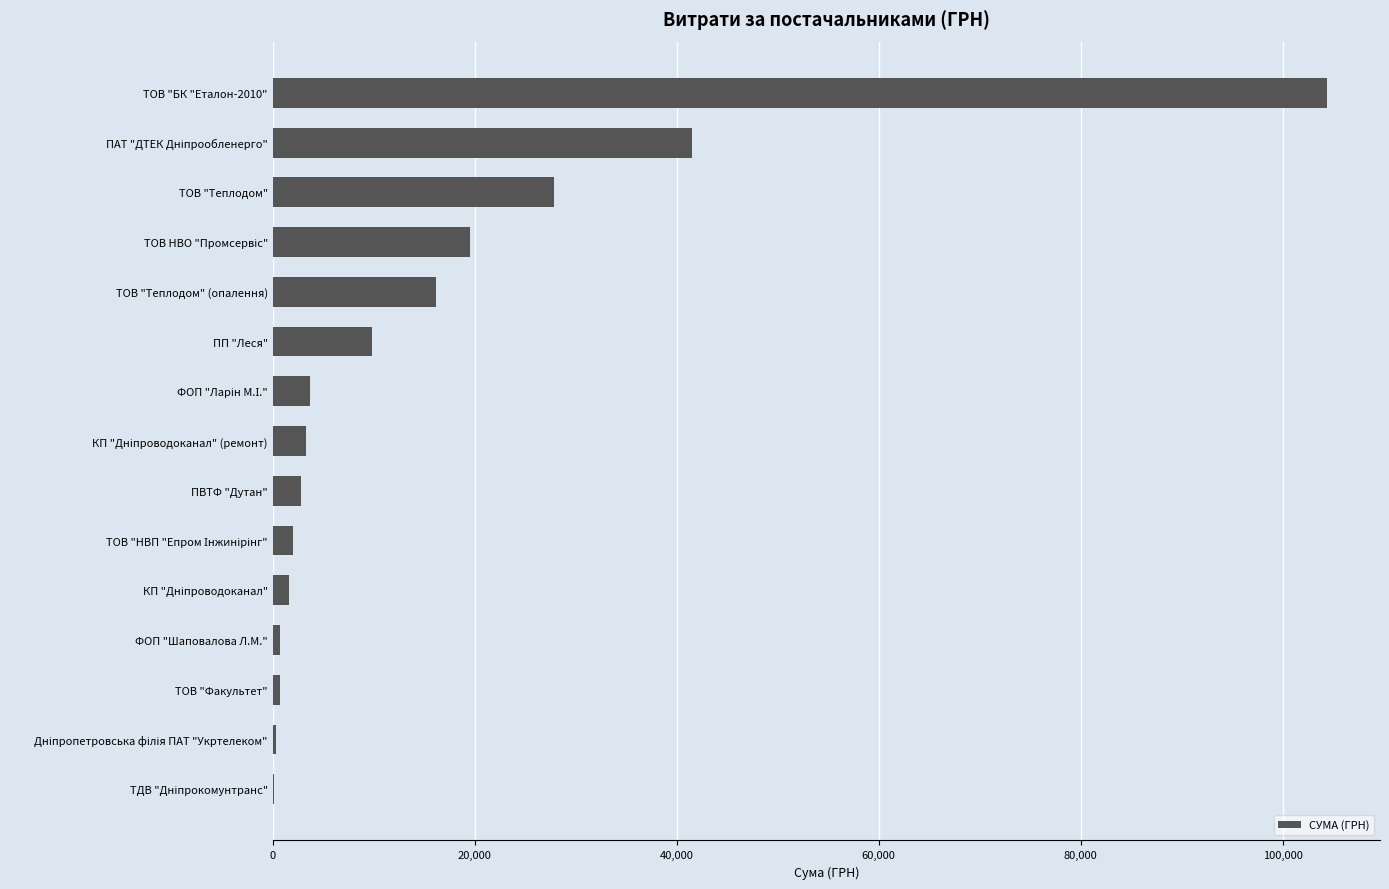

What is the greatest value displayed?

104400.0